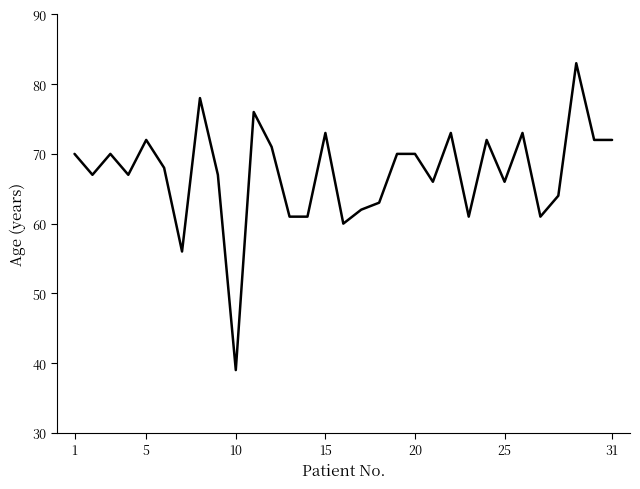

What is the smallest value displayed?

39